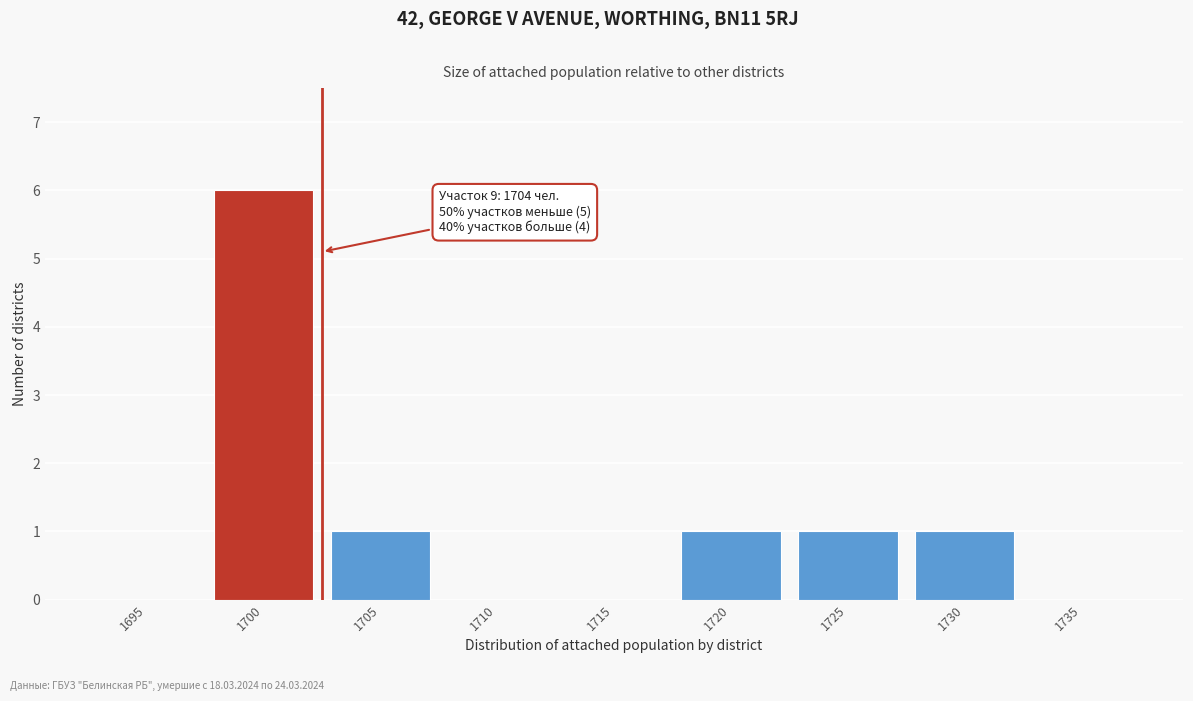

Reading left to right, what are all the values shown in this chart?

1695=0	1700=6	1705=1	1710=0	1715=0	1720=1	1725=1	1730=1	1735=0